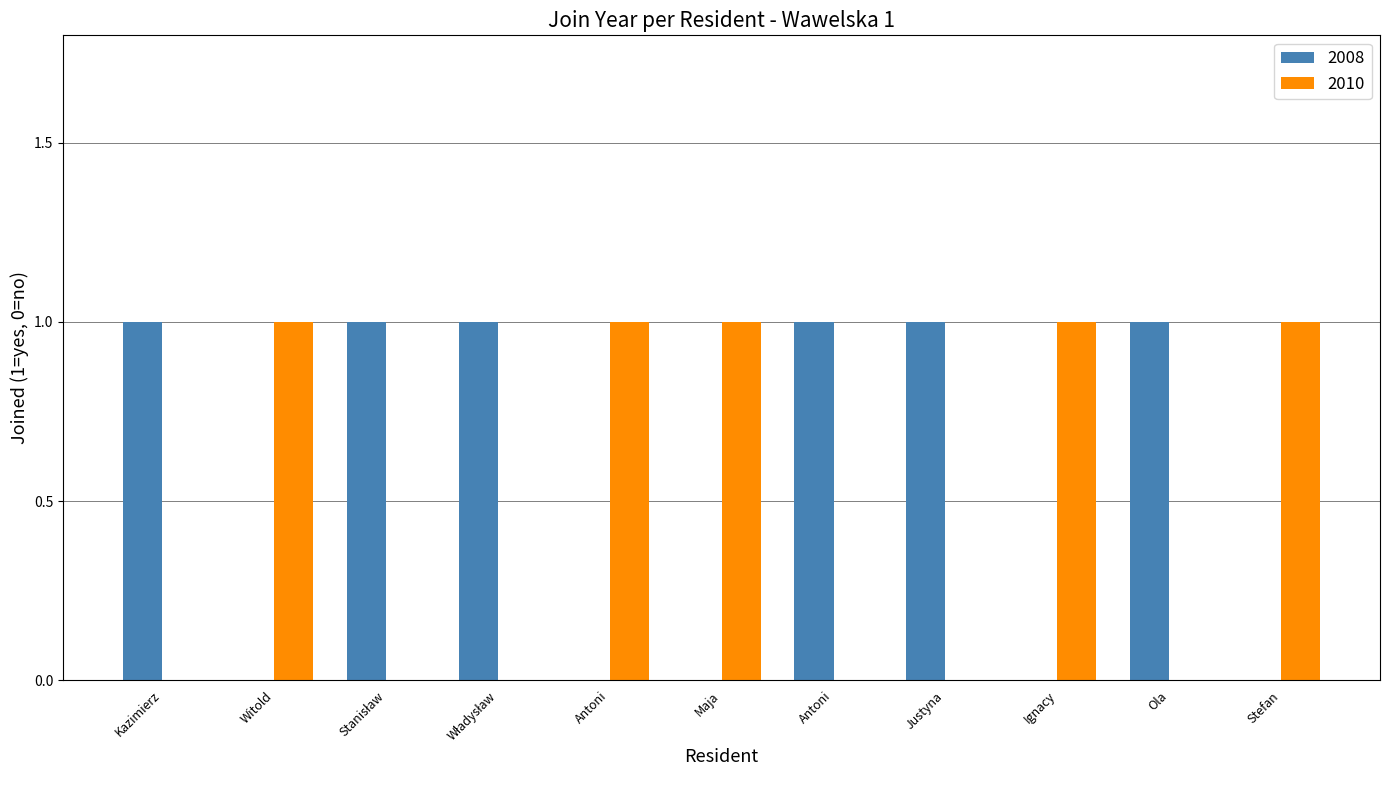

What are all the series names shown in the legend?

2008, 2010